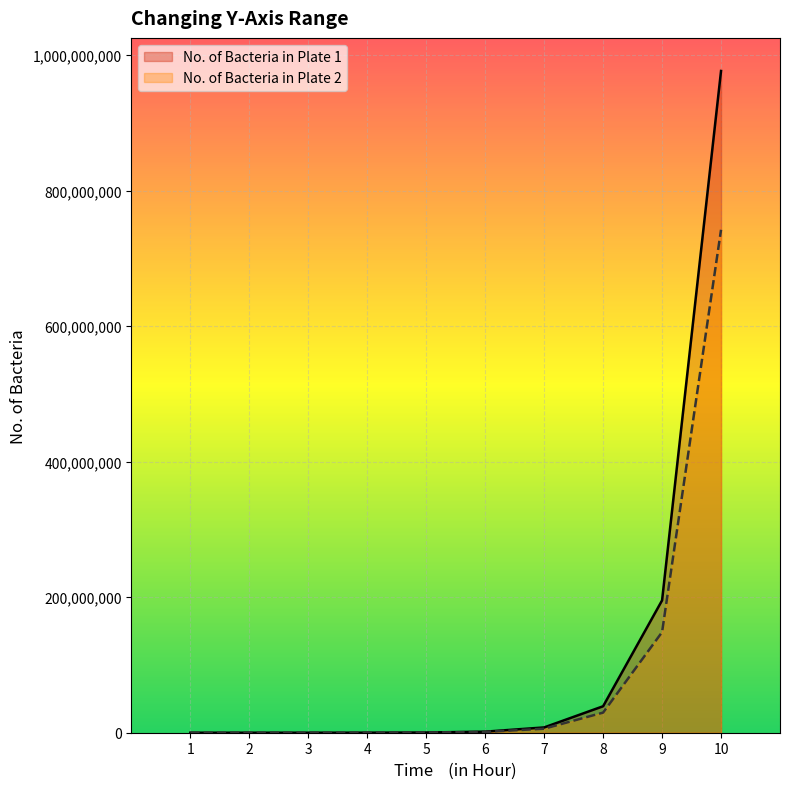

What is the difference between the maximum and minimum values in the No. of Bacteria in Plate 2 series?

742187120